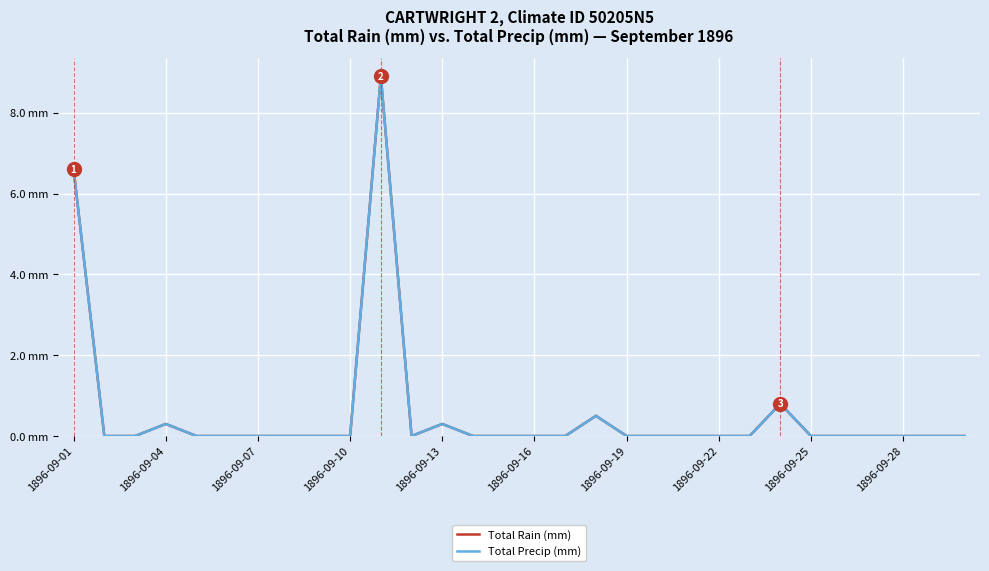

True or false: Total Rain (mm) has more than 0 interior local peaks.

True